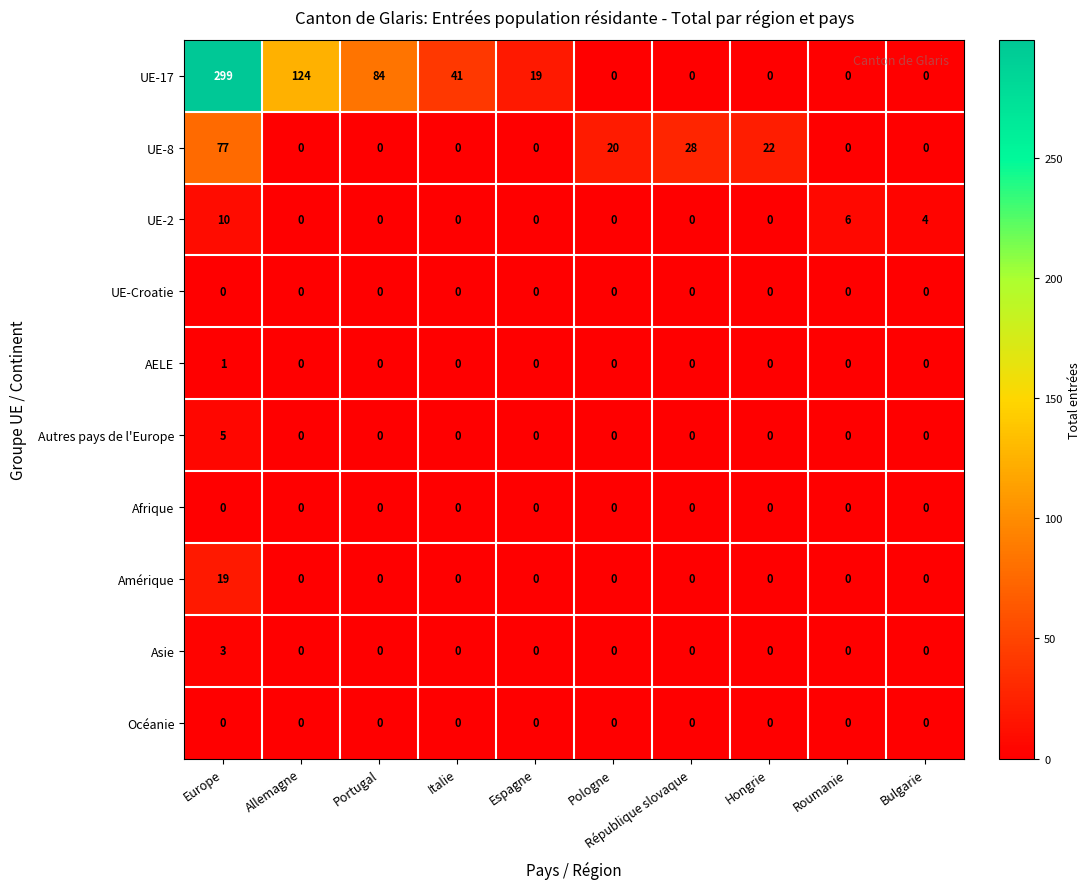

Which category has the highest value in the UE-17 series?

Europe